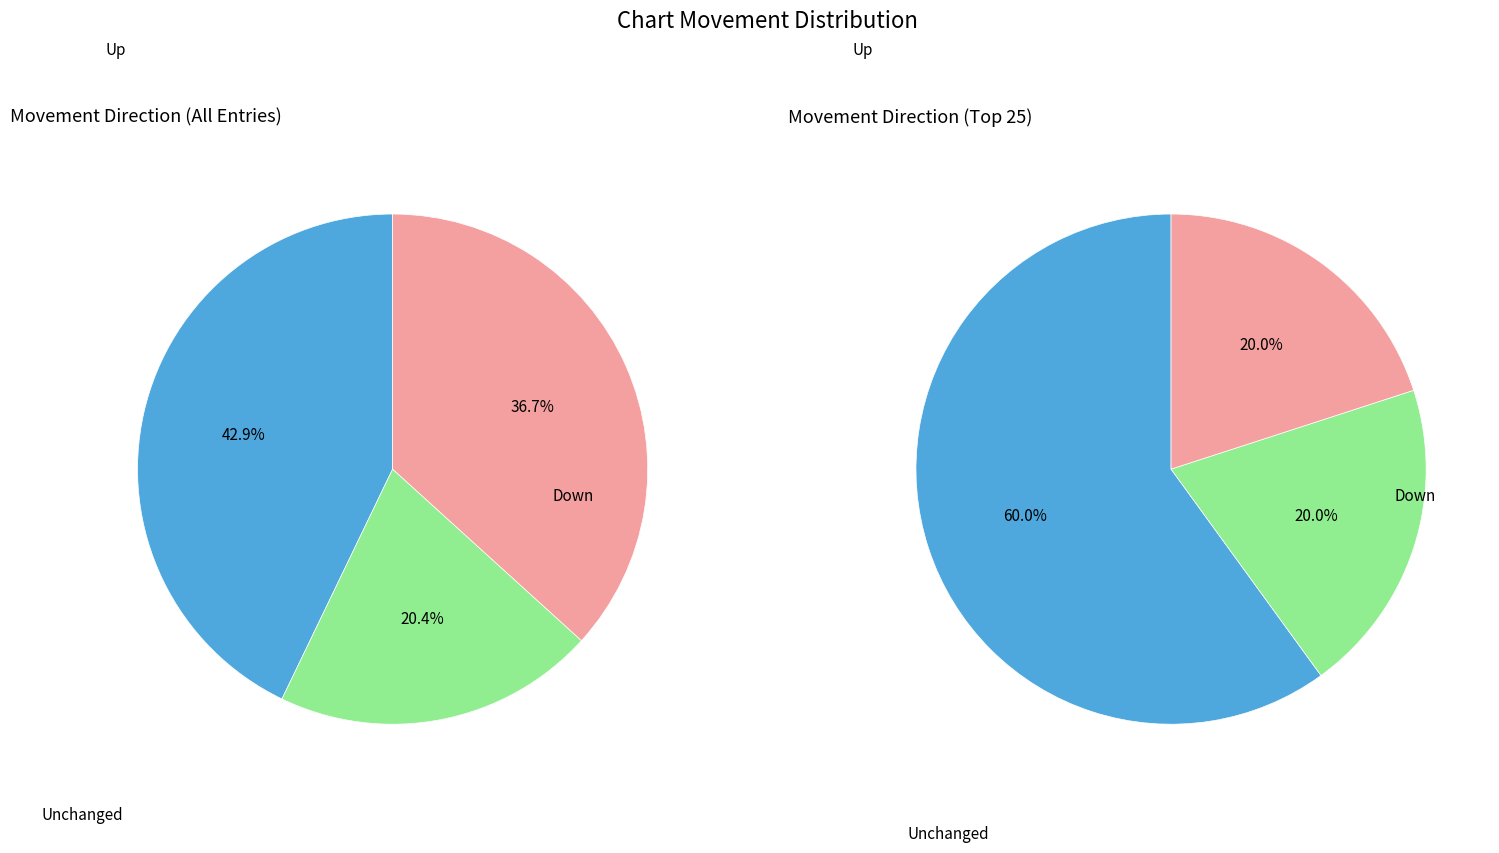

To the nearest percent, what is the average slice percentage?

33%